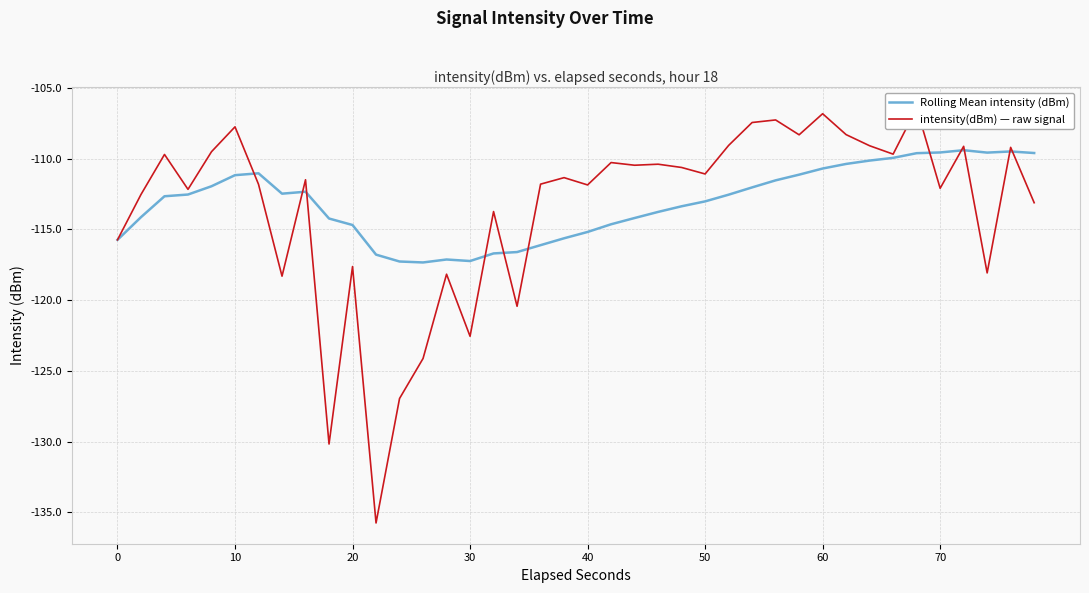

How many data points in intensity(dBm) — raw signal are less than -111?

22